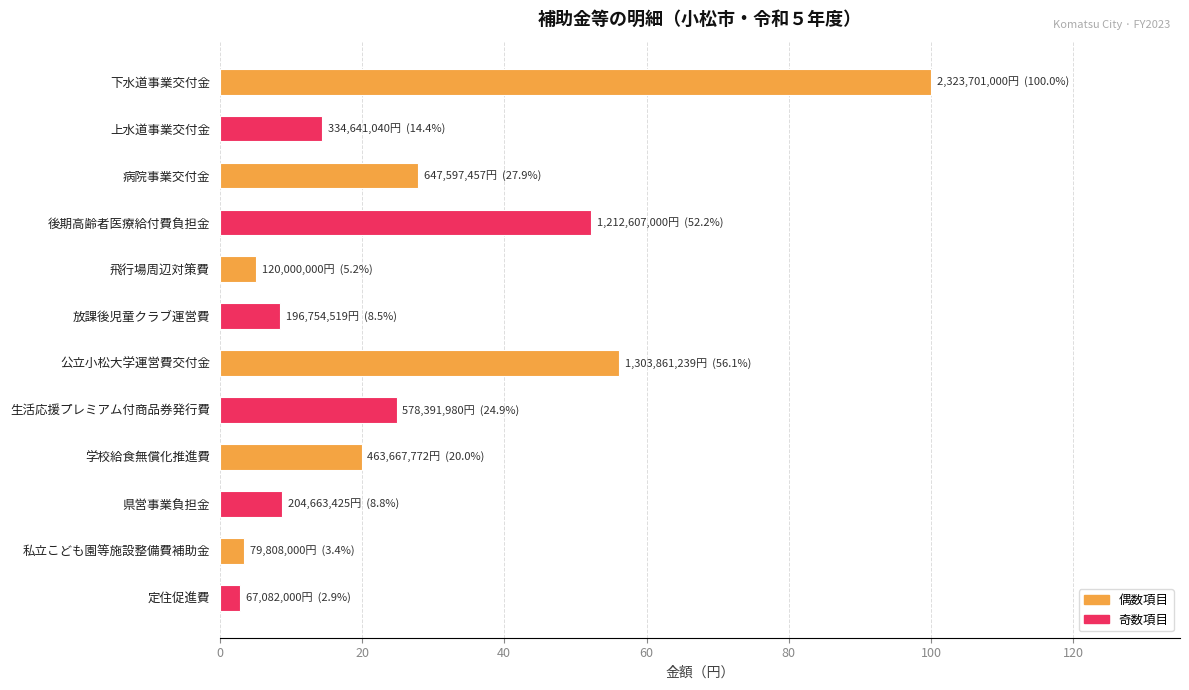

Which has a higher value, 飛行場周辺対策費 or 放課後児童クラブ運営費?

放課後児童クラブ運営費